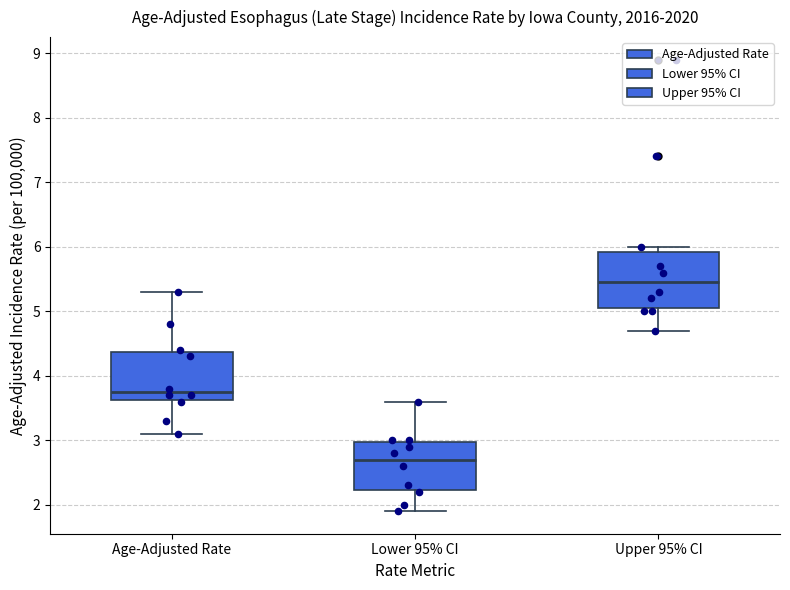

Reading left to right, transcribe this box plot: for each box, give where its median line is, the range the box spans, and where its two whiskers end, as read against the y-axis. The values are not printed on the chart, so give them approximately, as read against the axis.

Age-Adjusted Rate: median 3.8, box 3.6 to 4.4, whiskers 3.1 to 5.3
Lower 95% CI: median 2.7, box 2.2 to 3.0, whiskers 1.9 to 3.6
Upper 95% CI: median 5.5, box 5.1 to 5.9, whiskers 4.7 to 6.0